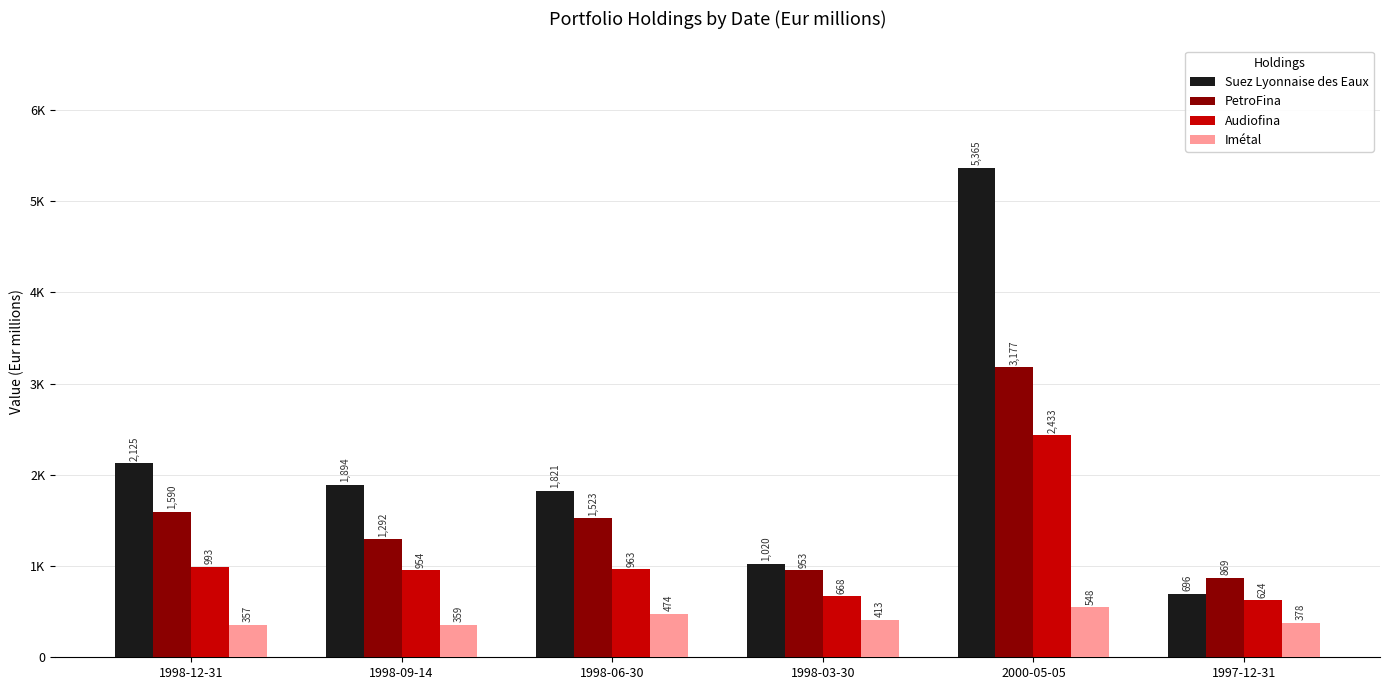

What is the minimum value for Suez Lyonnaise des Eaux?

696